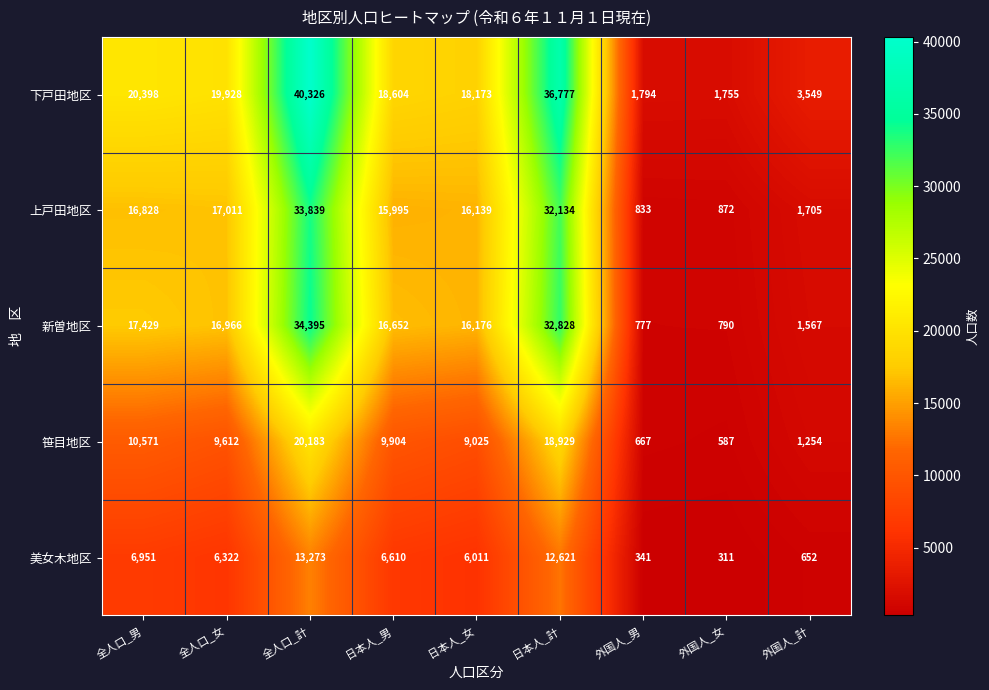

True or false: 上戸田地区 has a value of 6804 at 全人口_計.

False